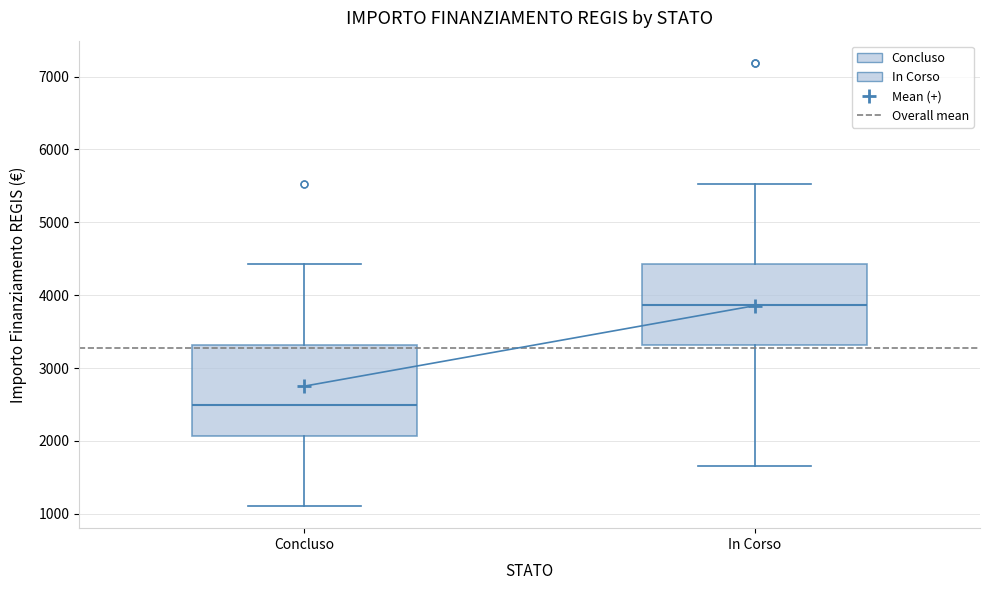

Reading left to right, read every box against the y-axis: the position of its median line, the range the box covers, and the ends of its whiskers. The values are not printed on the chart, so give them approximately, as read against the axis.

Concluso: median 2500, box 2100 to 3300, whiskers 1100 to 4400
In Corso: median 3900, box 3300 to 4400, whiskers 1700 to 5500